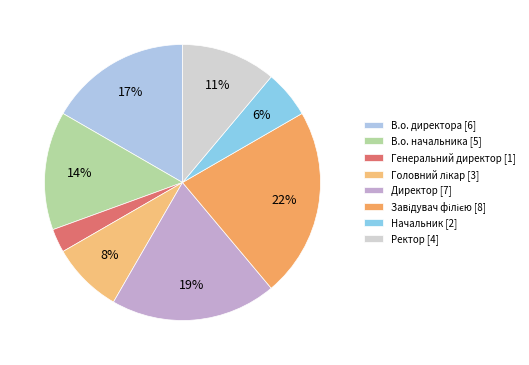

Is it true that Начальник is 6% of the pie?

True